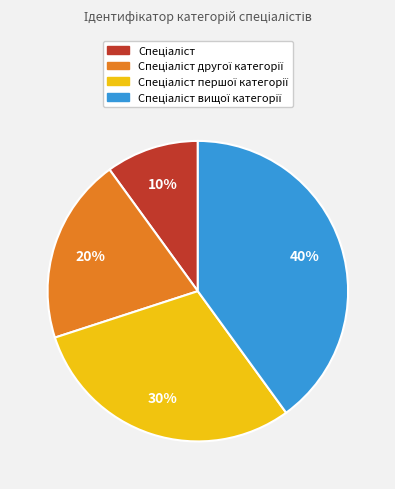

Does any single category account for the majority?

No